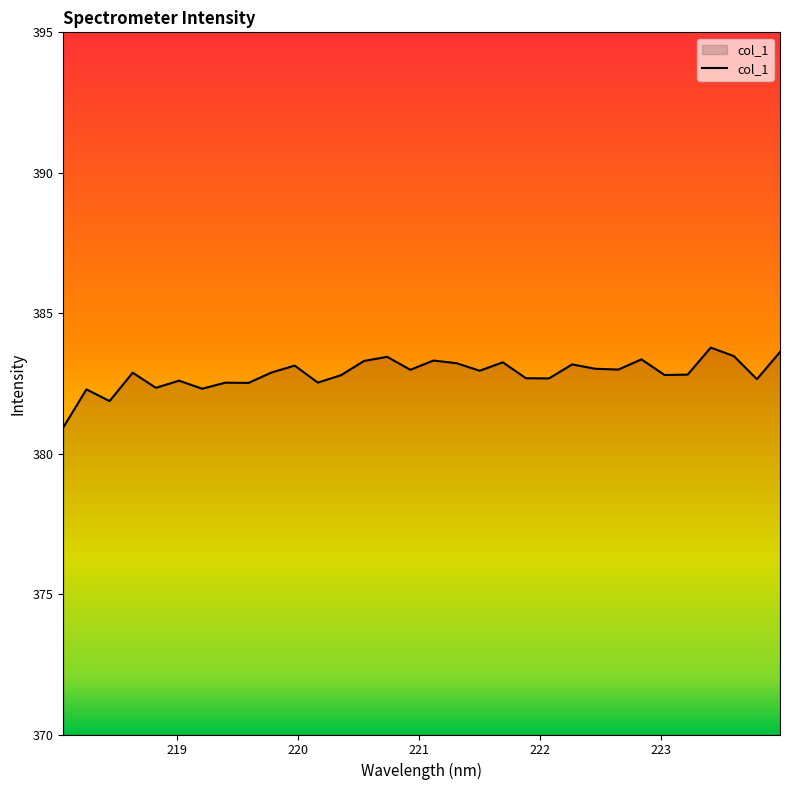

What is the maximum value shown in the chart?

383.8